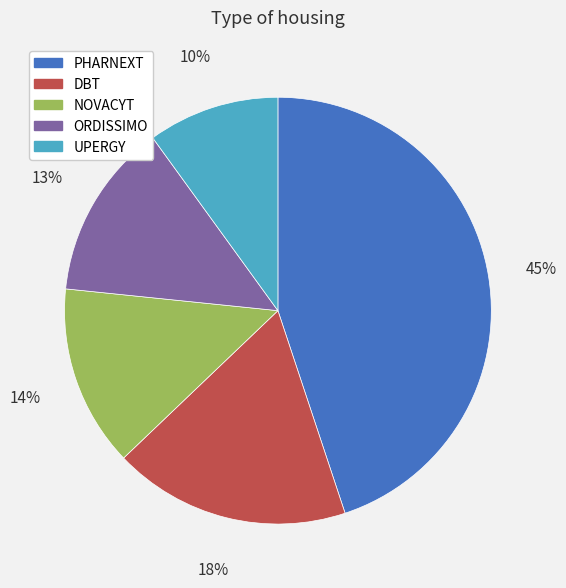

Between DBT and UPERGY, which is larger?

DBT